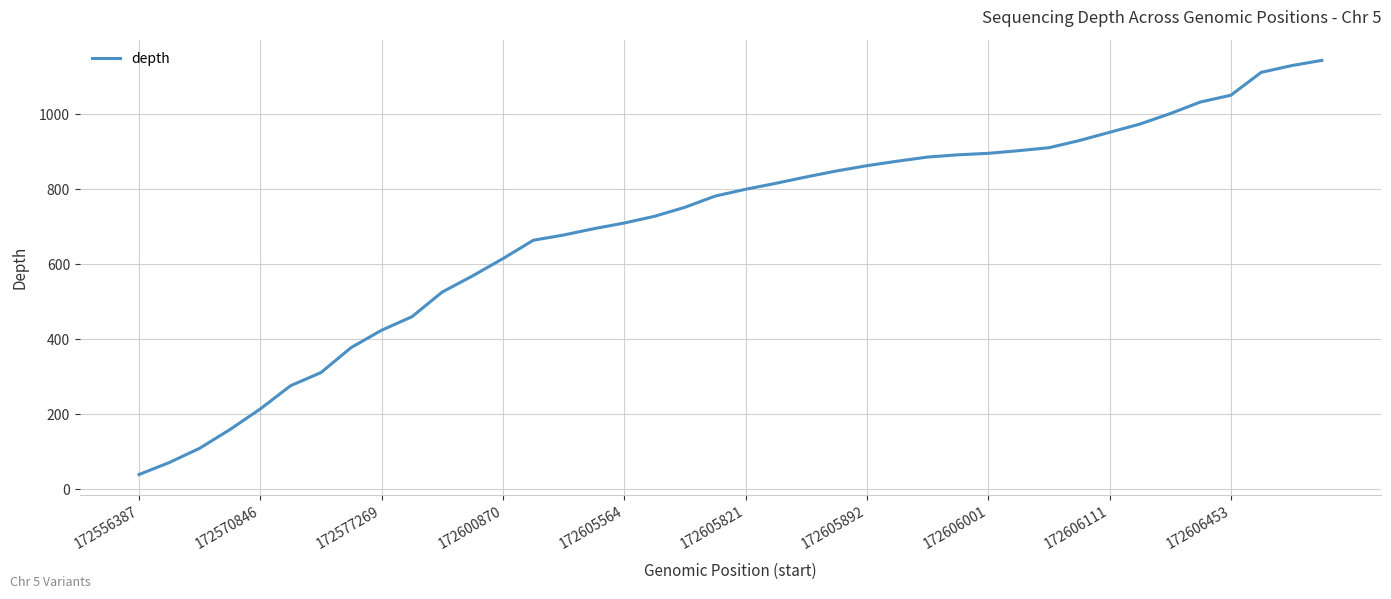

Does the chart have visible grid lines?

Yes